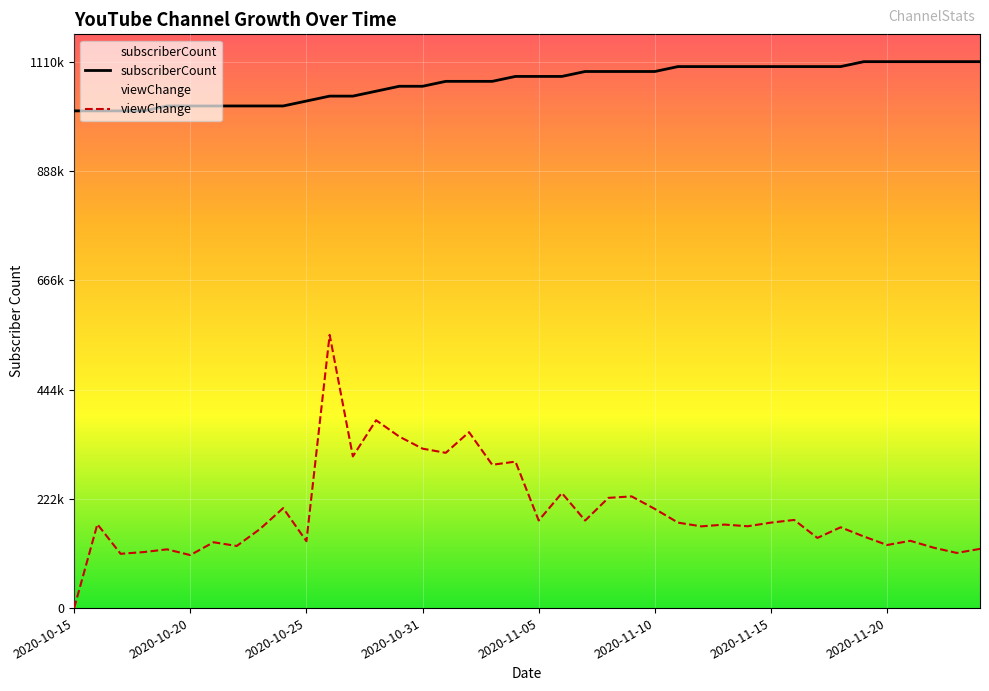

Rank the series at 2020-11-15 from highest to lowest value.

subscriberCount, viewChange